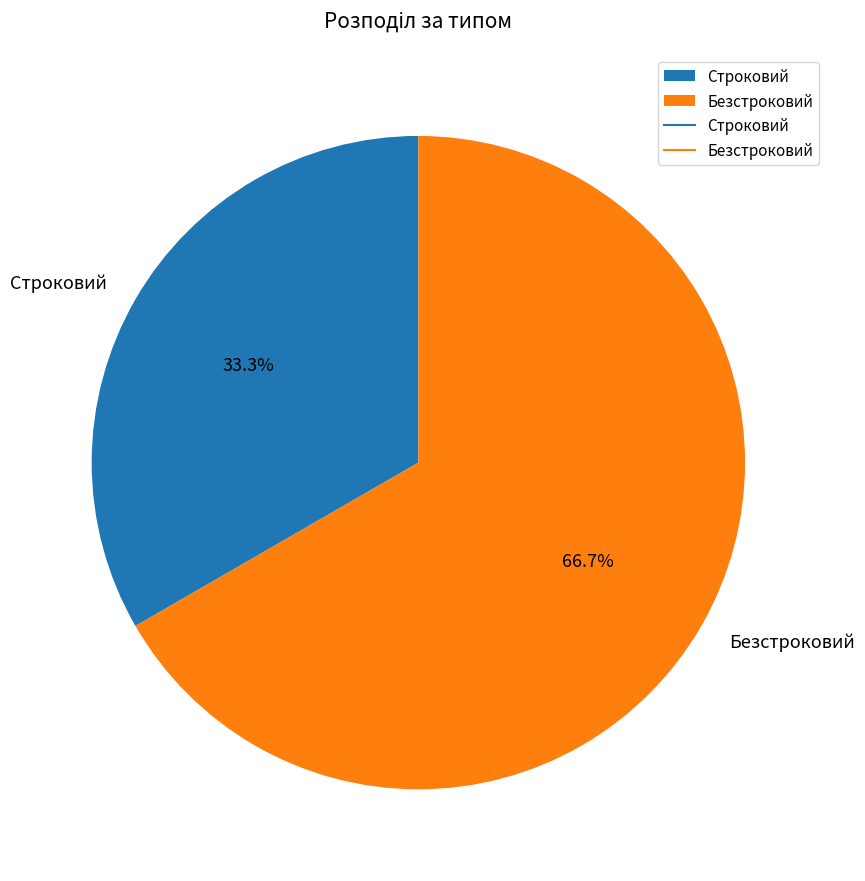

Which has a higher value, Безстроковий or Строковий?

Безстроковий